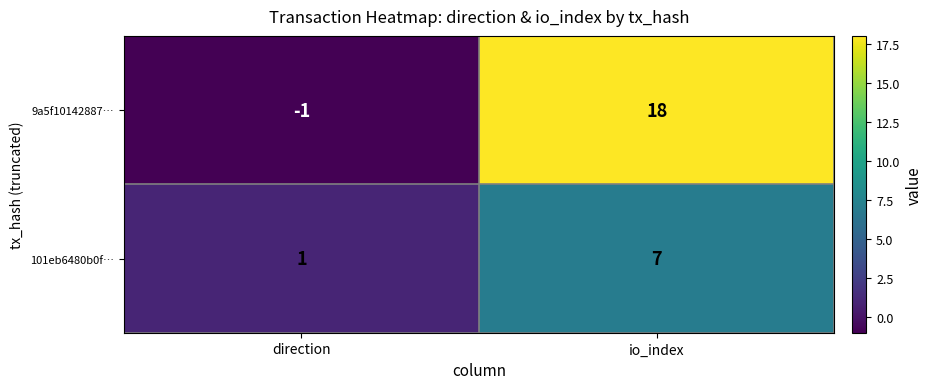

Rank the series by their average value, from highest to lowest.

9a5f10142887…, 101eb6480b0f…